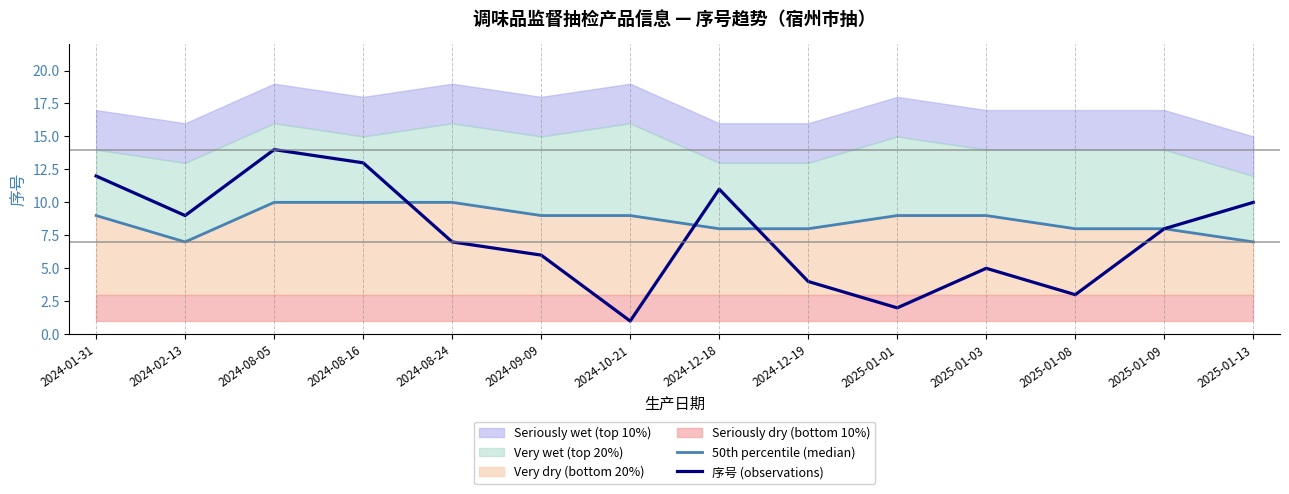

True or false: 50th percentile (median) and 序号 (observations) cross at least once.

True